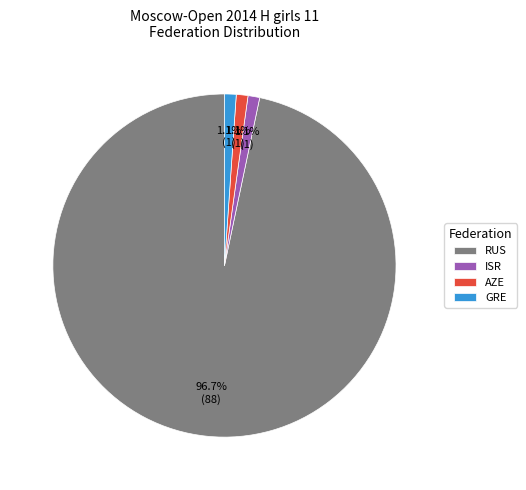

True or false: AZE accounts for 1% of the total.

True